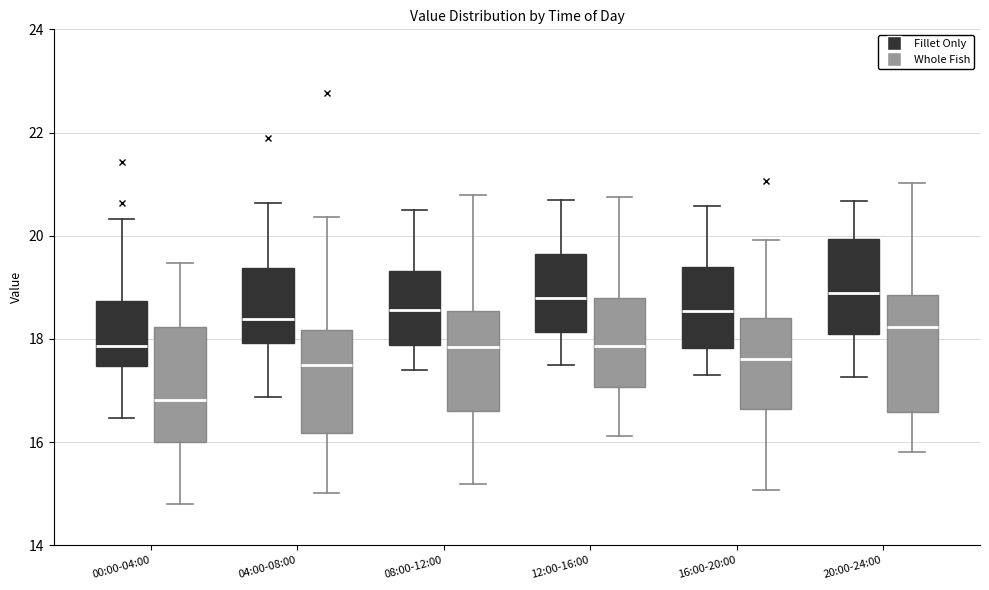

Reading left to right, transcribe this box plot: for each box, give where its median line is, the range the box spans, and where its two whiskers end, as read against the y-axis. The values are not printed on the chart, so give them approximately, as read against the axis.

00:00-04:00 (Fillet Only): median 17.8, box 17.4 to 18.8, whiskers 16.4 to 20.4
00:00-04:00 (Whole Fish): median 16.8, box 16.0 to 18.2, whiskers 14.8 to 19.4
04:00-08:00 (Fillet Only): median 18.4, box 18.0 to 19.4, whiskers 16.8 to 20.6
04:00-08:00 (Whole Fish): median 17.4, box 16.2 to 18.2, whiskers 15.0 to 20.4
08:00-12:00 (Fillet Only): median 18.6, box 17.8 to 19.4, whiskers 17.4 to 20.6
08:00-12:00 (Whole Fish): median 17.8, box 16.6 to 18.6, whiskers 15.2 to 20.8
12:00-16:00 (Fillet Only): median 18.8, box 18.2 to 19.6, whiskers 17.6 to 20.8
12:00-16:00 (Whole Fish): median 17.8, box 17.0 to 18.8, whiskers 16.2 to 20.8
16:00-20:00 (Fillet Only): median 18.6, box 17.8 to 19.4, whiskers 17.4 to 20.6
16:00-20:00 (Whole Fish): median 17.6, box 16.6 to 18.4, whiskers 15.0 to 20.0
20:00-24:00 (Fillet Only): median 18.8, box 18.0 to 20.0, whiskers 17.2 to 20.6
20:00-24:00 (Whole Fish): median 18.2, box 16.6 to 18.8, whiskers 15.8 to 21.0